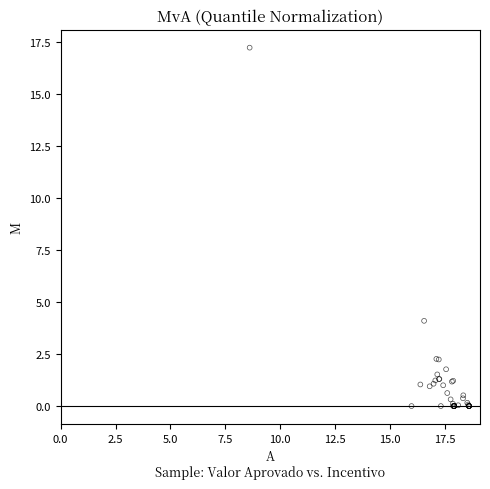

What Y value in the scatter plot is closest to 8?

4.1